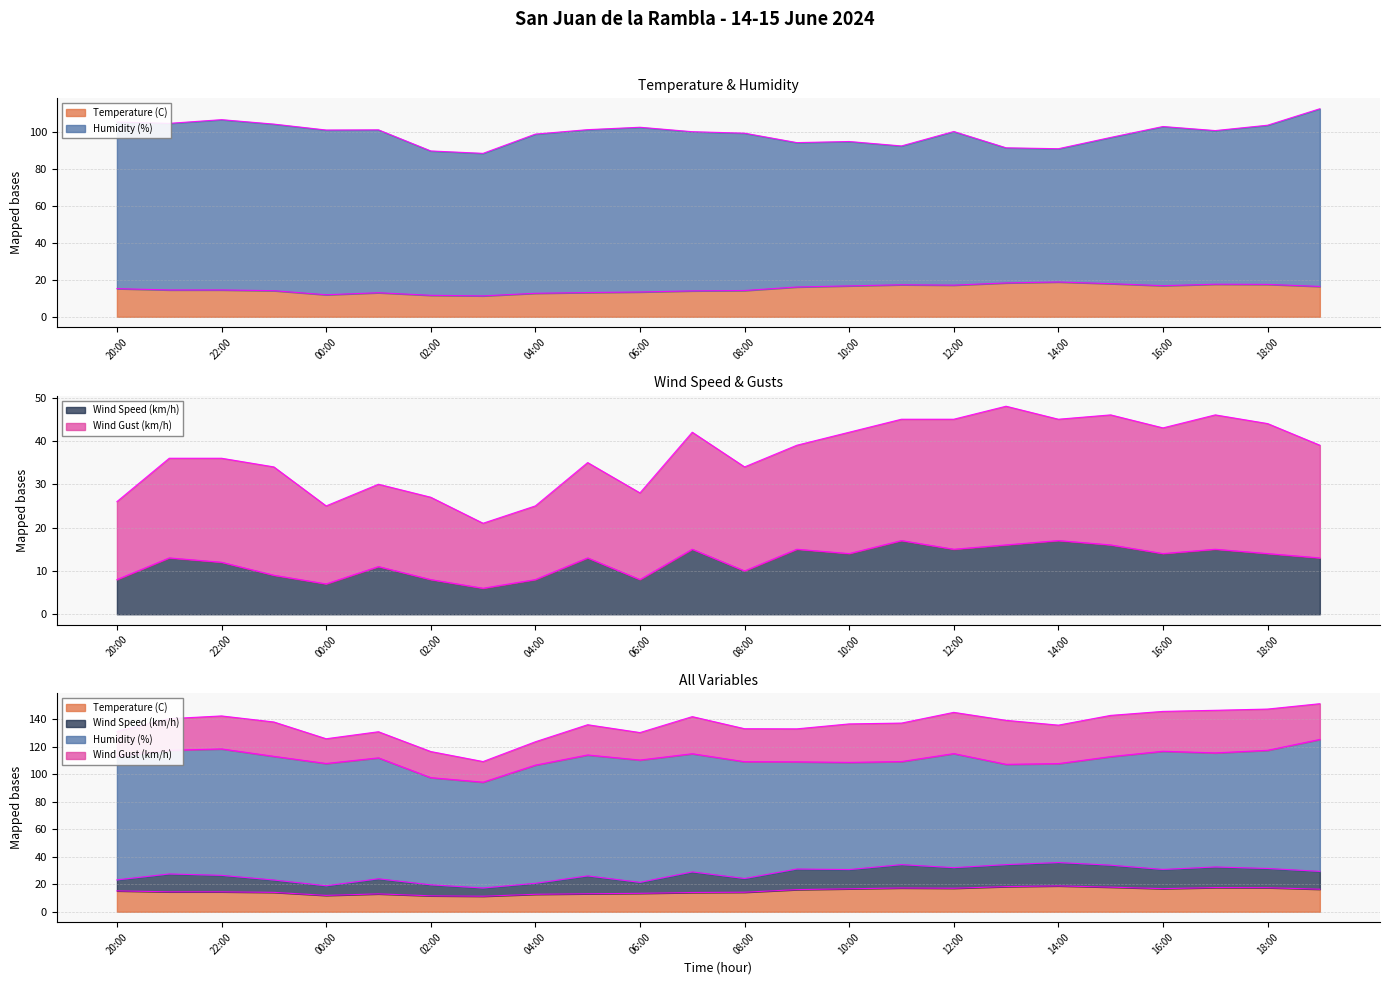

Where is the first local minimum for Temperature (C)?

00:00